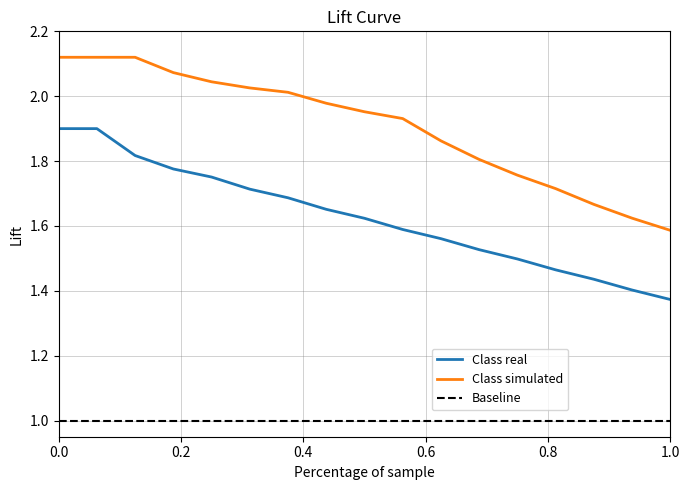

True or false: Class simulated and Class real intersect in this chart.

False